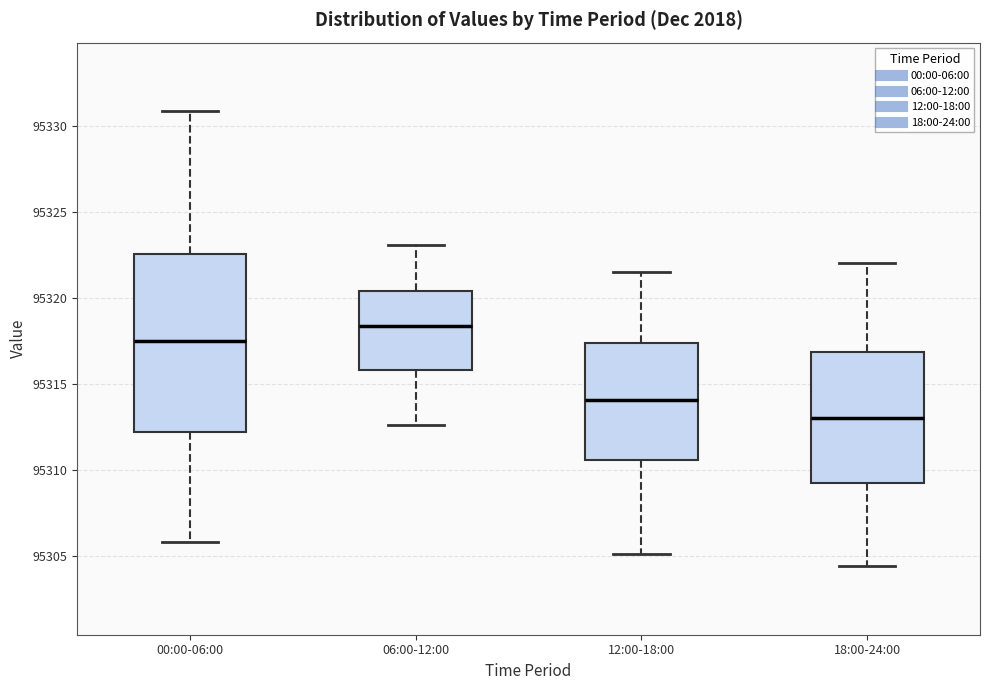

Comparing the boxes themselves (not the whiskers), which one is the tallest?

00:00-06:00